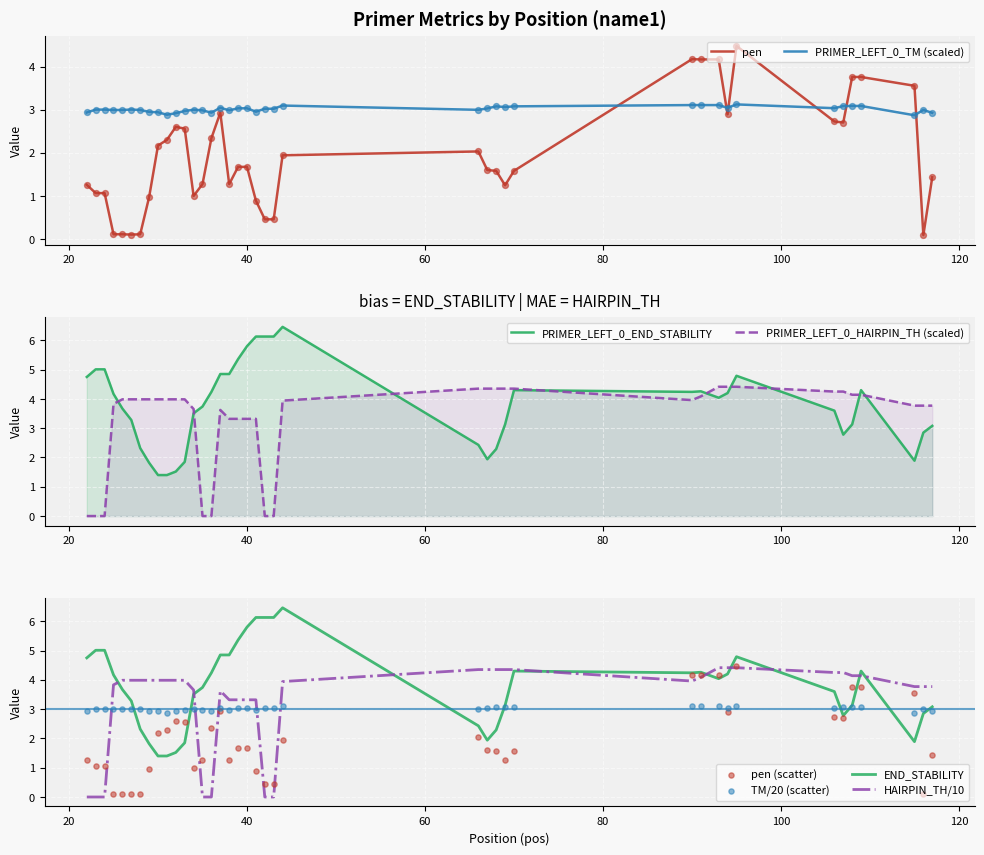

At how many categories does at least one series exceed 1?

40